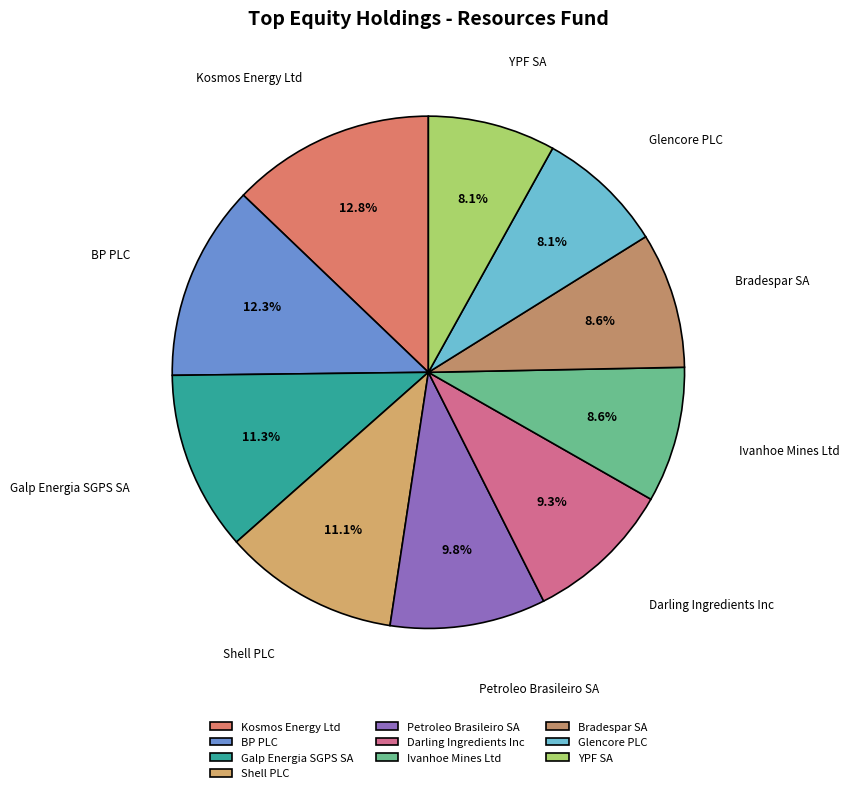

The Galp Energia SGPS SA slice represents 24% of the pie. True or false?

False